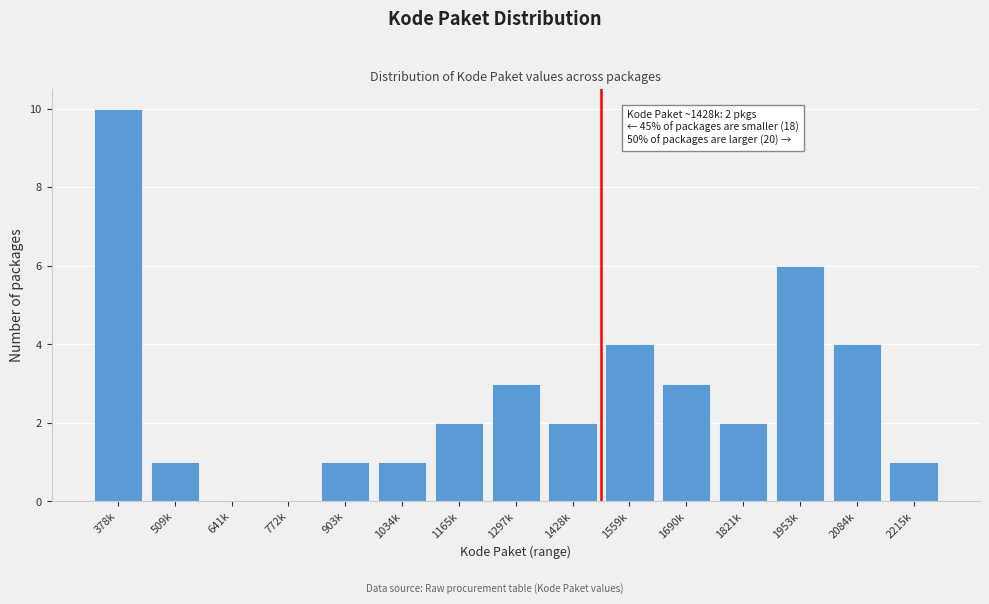

Reading left to right, transcribe all the data shown in this chart.

378k=10	509k=1	641k=0	772k=0	903k=1	1034k=1	1165k=2	1297k=3	1428k=2	1559k=4	1690k=3	1821k=2	1953k=6	2084k=4	2215k=1